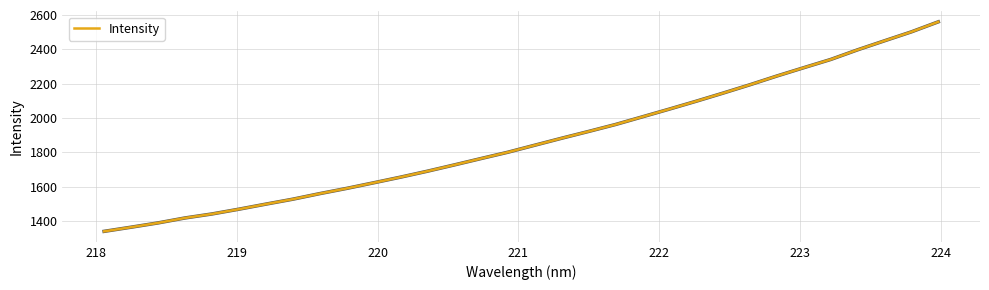

How many values exceed 1842?

16